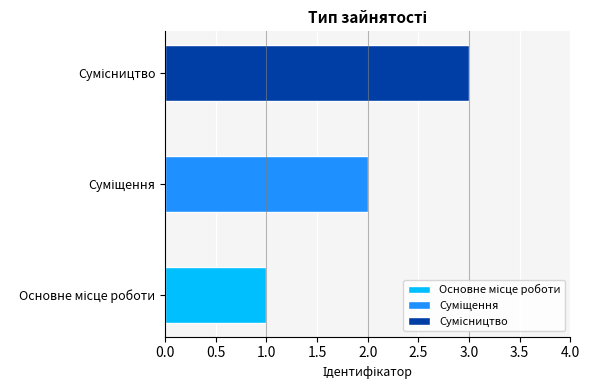

Reading left to right, what are all the values shown in this chart?

Основне місце роботи=1	Суміщення=2	Сумісництво=3